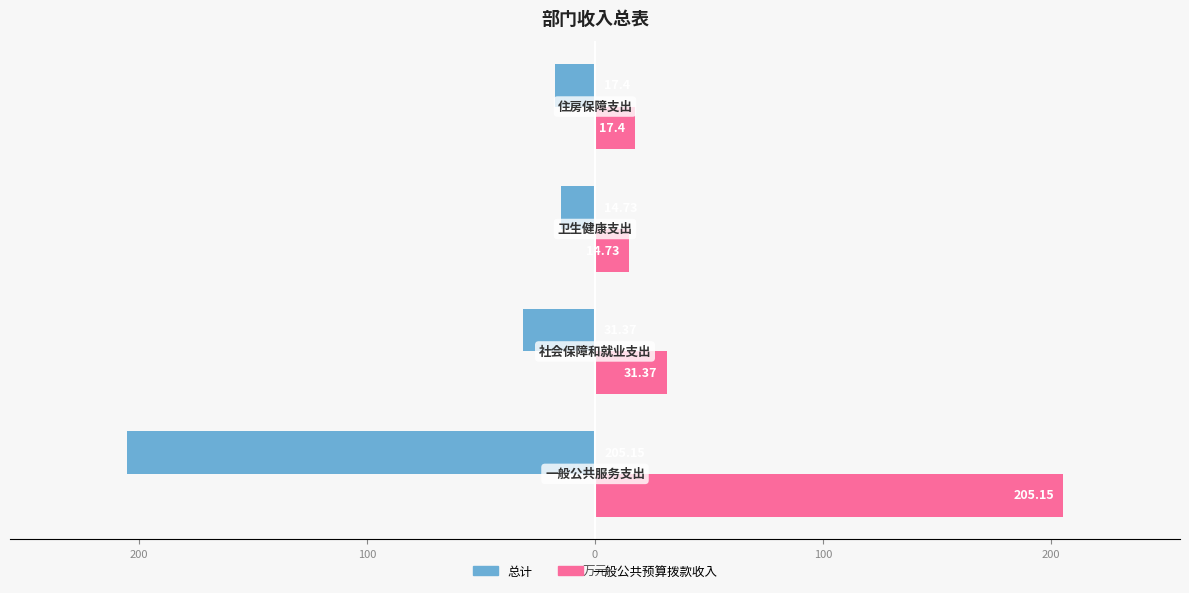

What are all the series names shown in the legend?

总计, 一般公共预算拨款收入